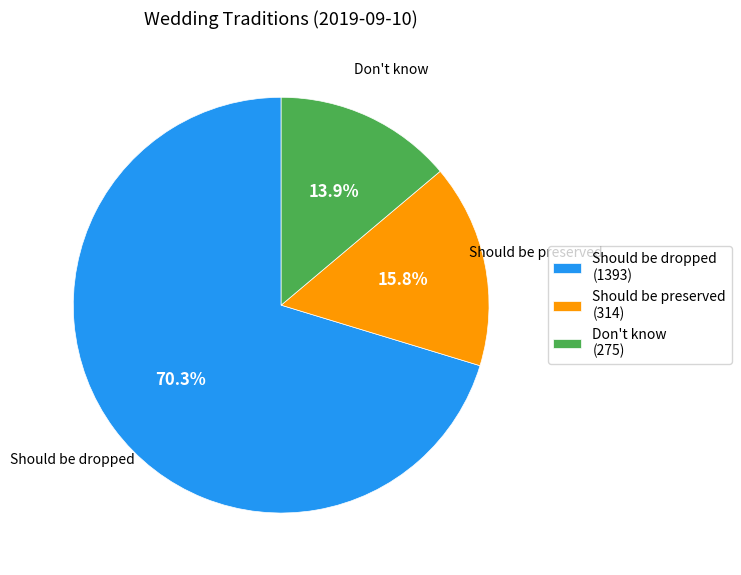

To the nearest percent, what is the average slice percentage?

33%